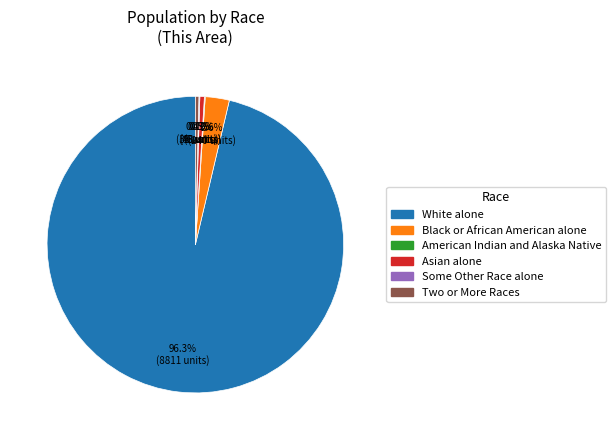

Is there a majority slice in this chart?

Yes